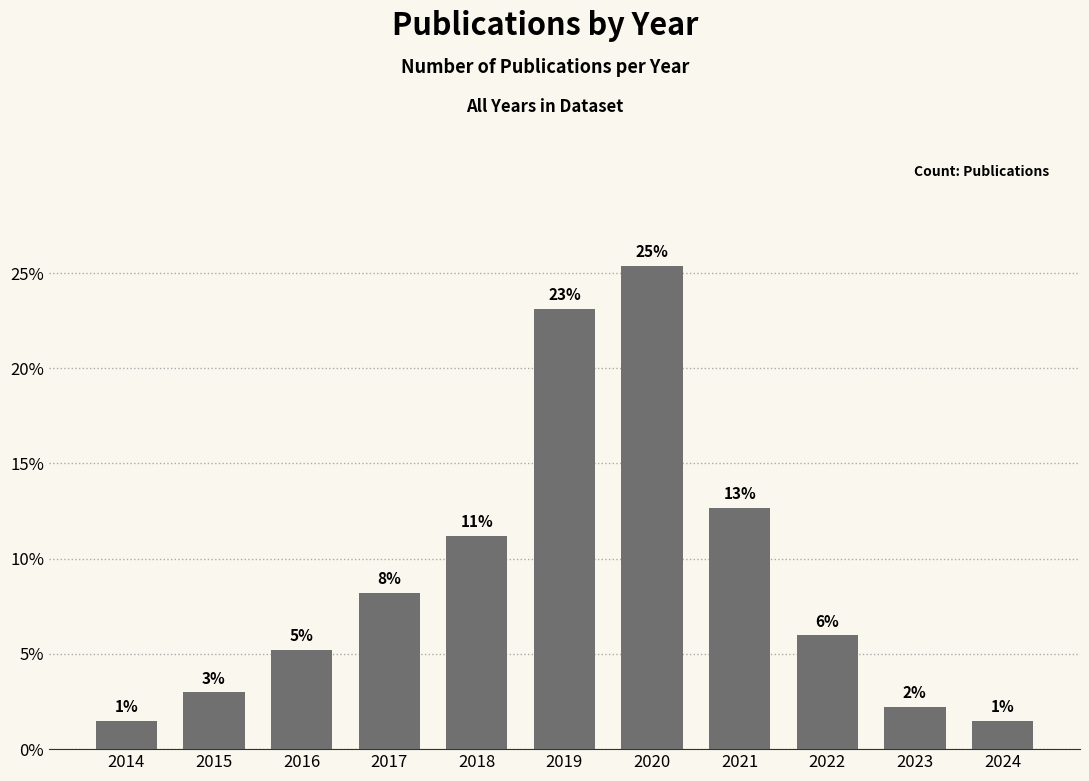

What is the maximum value shown in the chart?

25.4